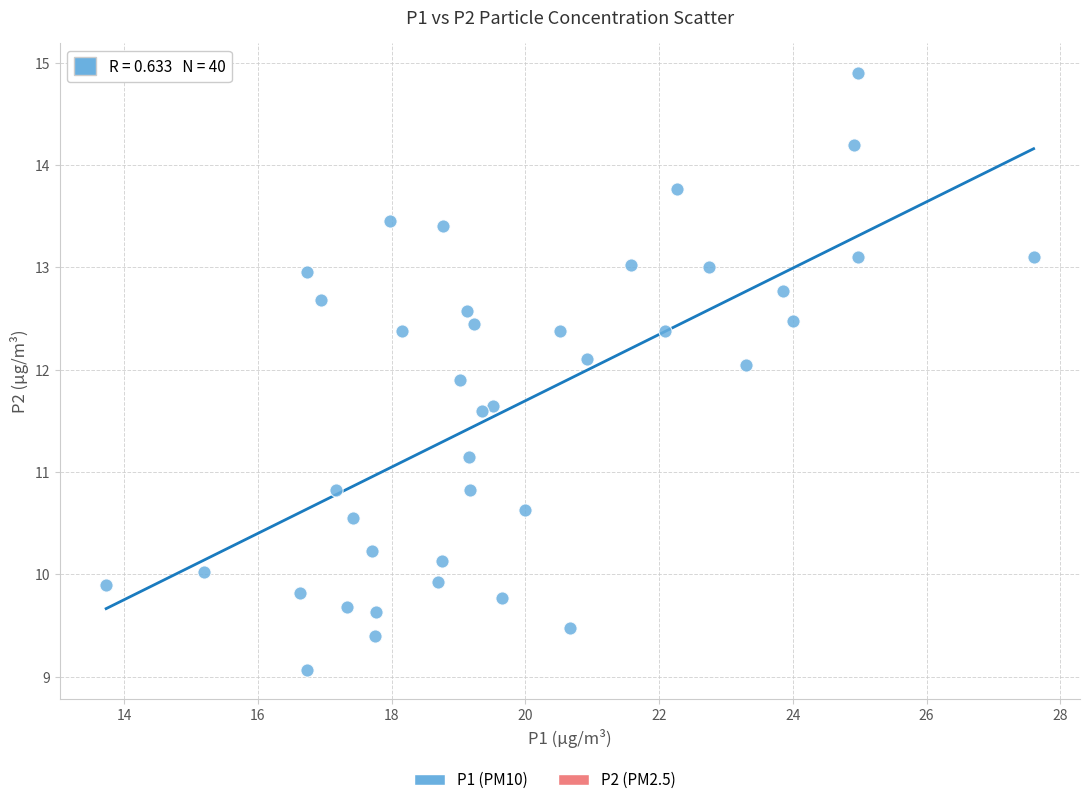

What is the range of Y values (max minus min)?

5.8